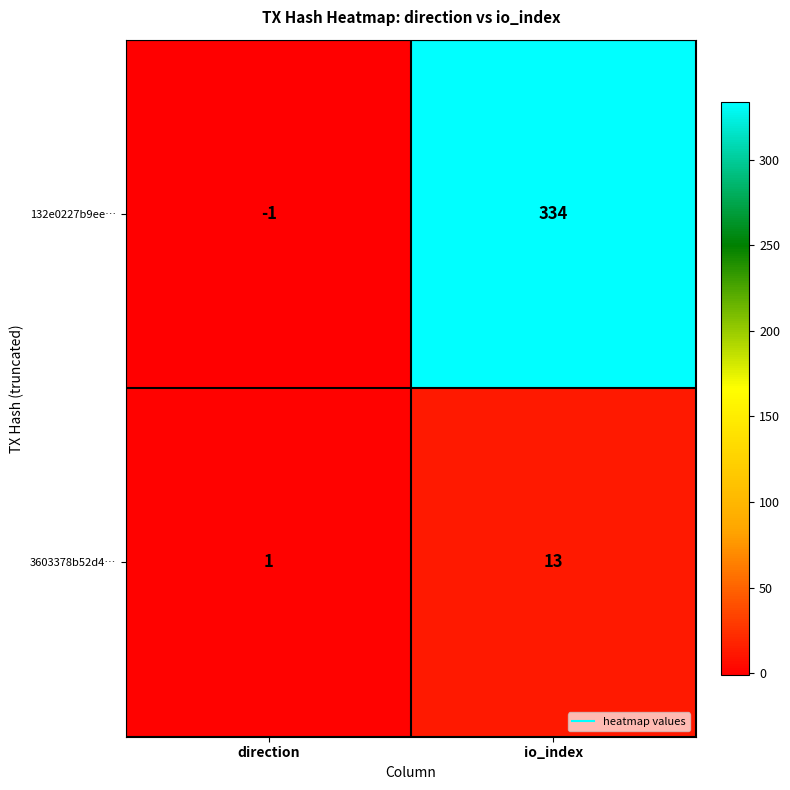

What is the sum of all 3603378b52d4… values?

14